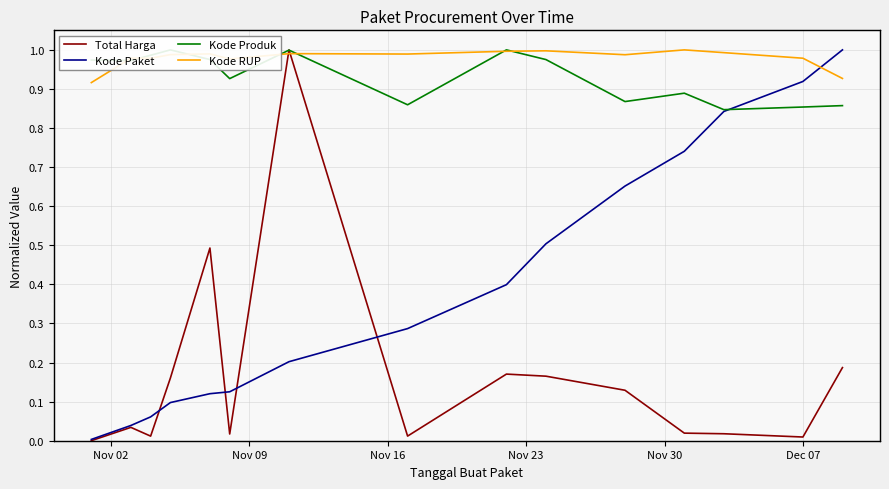

At how many categories does at least one series exceed 0?

15